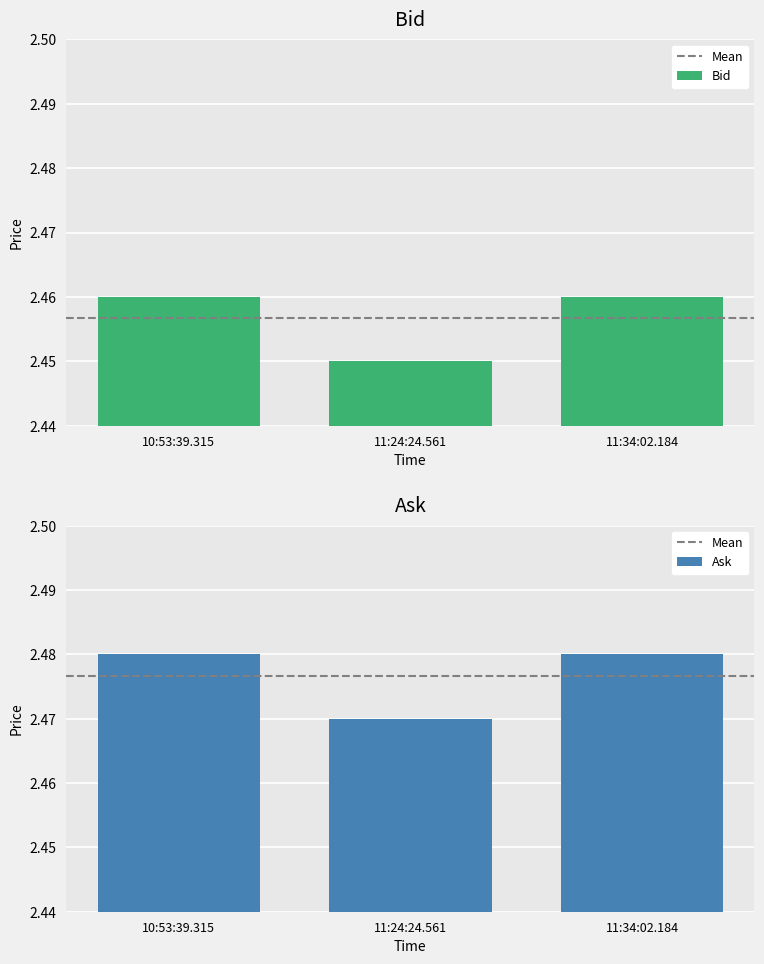

Reading left to right, transcribe all the data shown in this chart.

Bid: 10:53:39.315=2.5	11:24:24.561=2.5	11:34:02.184=2.5
Ask: 10:53:39.315=2.5	11:24:24.561=2.5	11:34:02.184=2.5